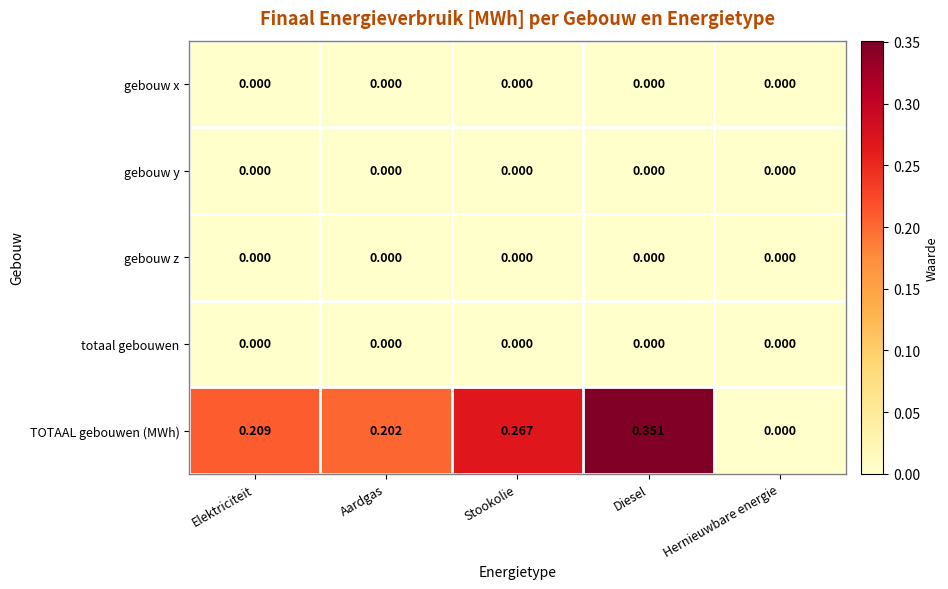

At which category is the sum across all series the highest?

Diesel